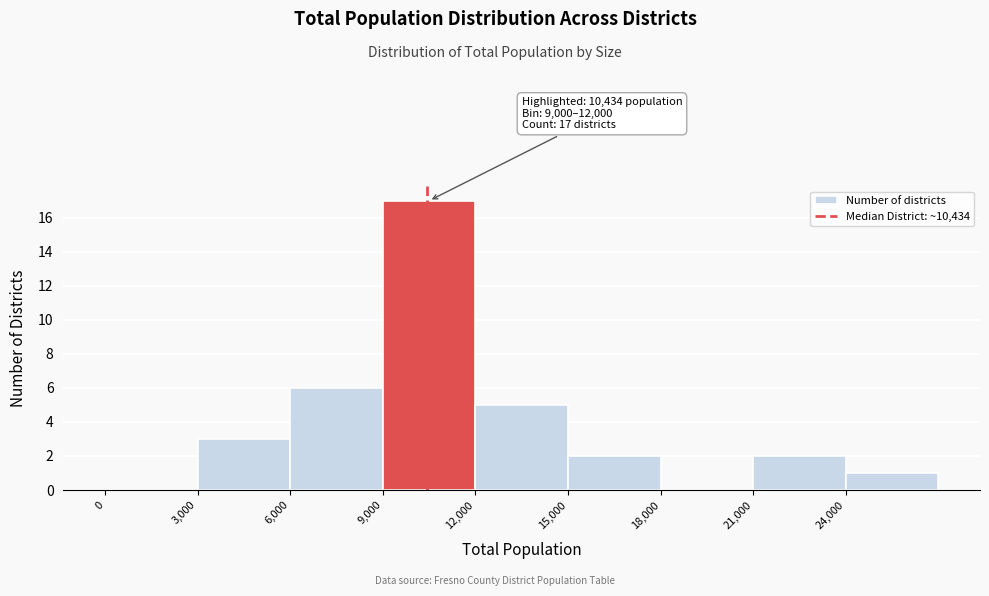

Which range on the x-axis has the tallest bar?

9000 to 12000